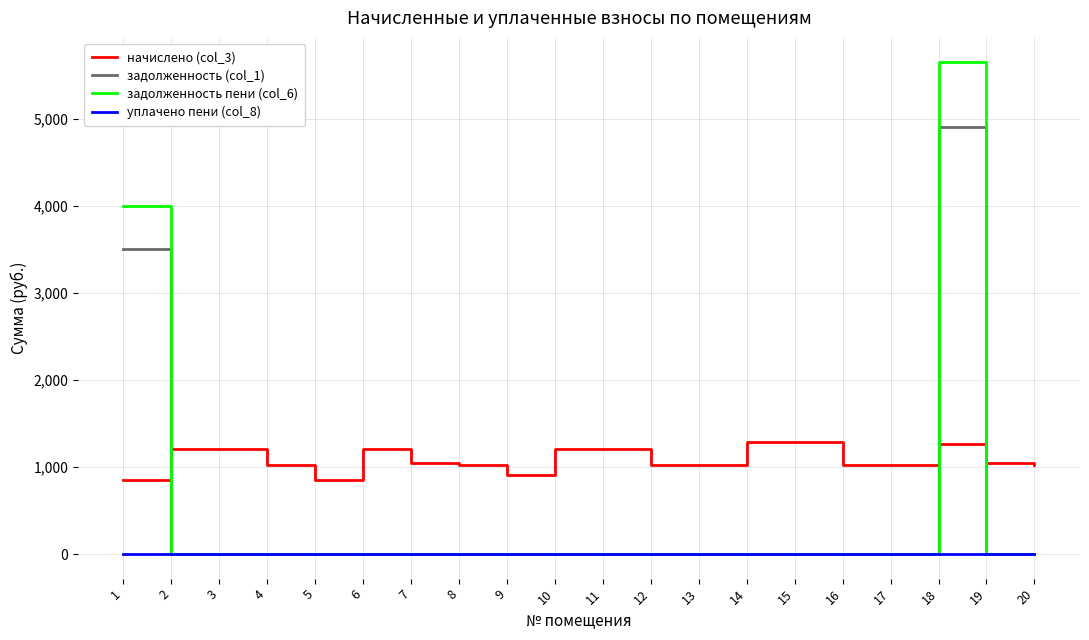

Is it true that задолженность (col_1) equals 0.0 at 2?

True